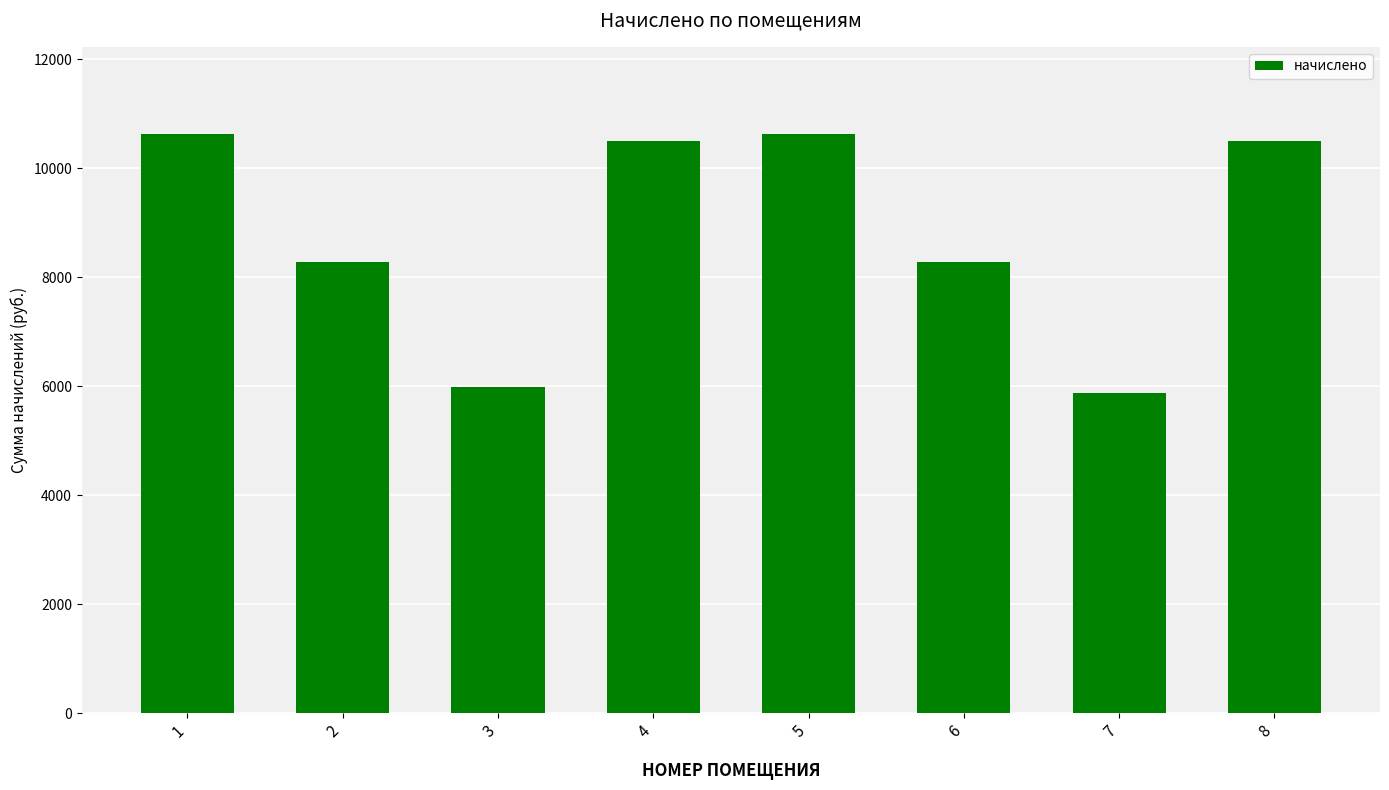

Count the number of values greater than 10499.

4